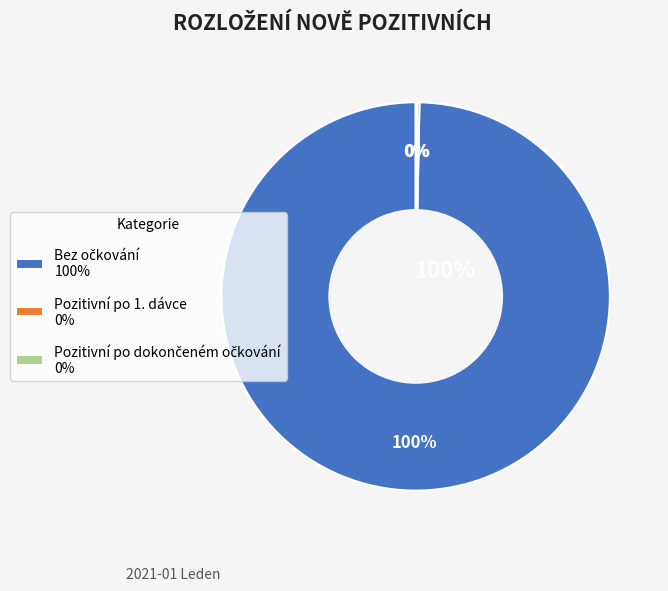

The Bez očkování slice represents 99% of the pie. True or false?

False